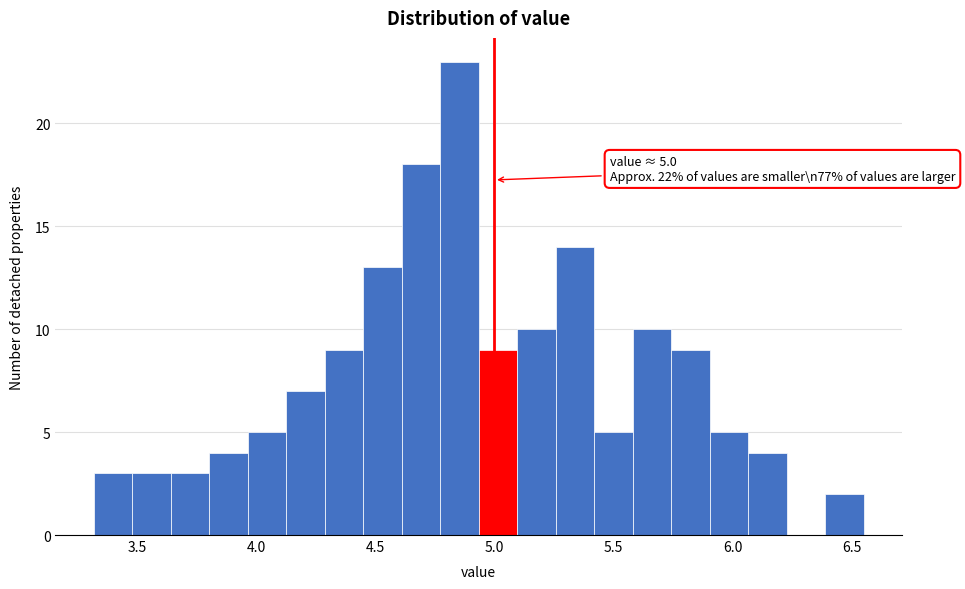

Read against the x-axis, roughly where is the centre of the tallest bar?

4.85